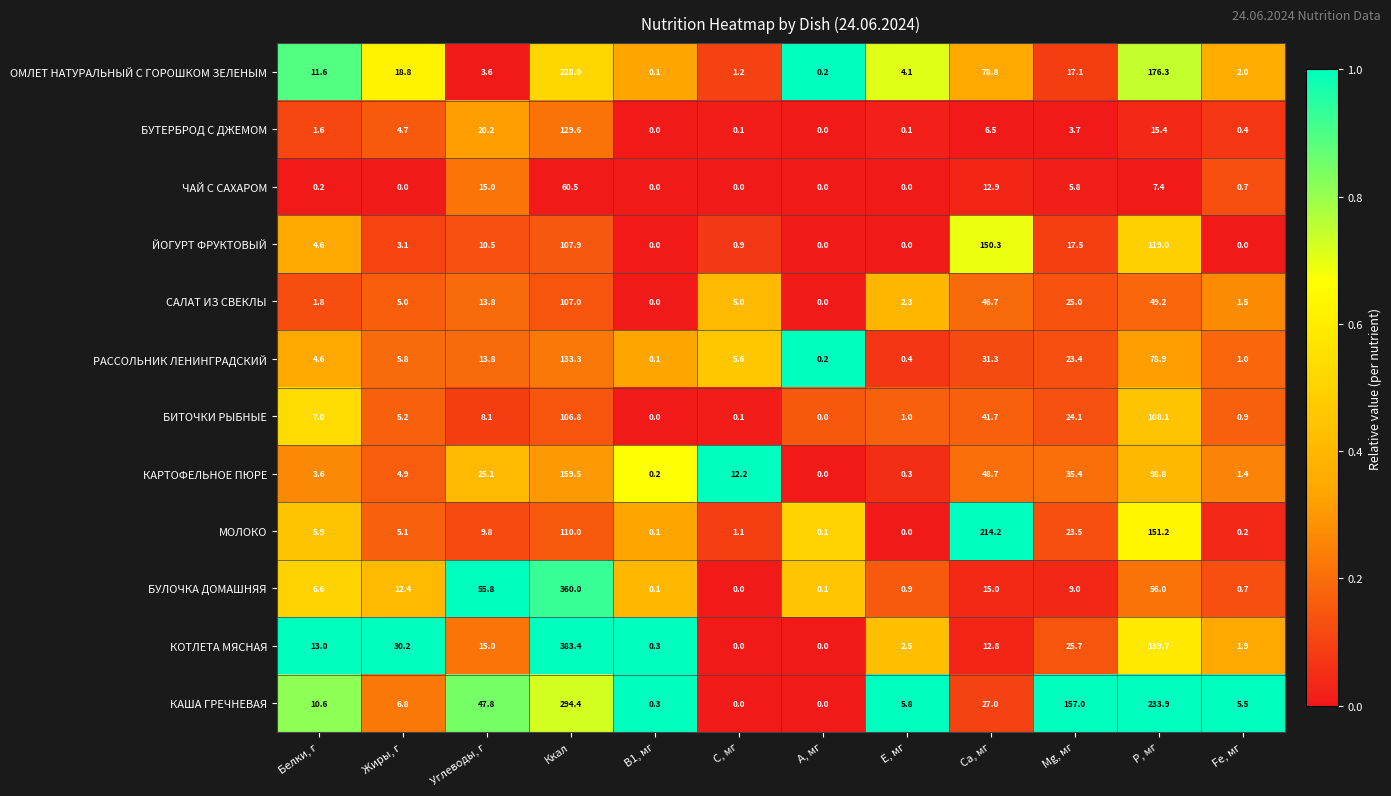

How many distinct data groups are displayed?

12